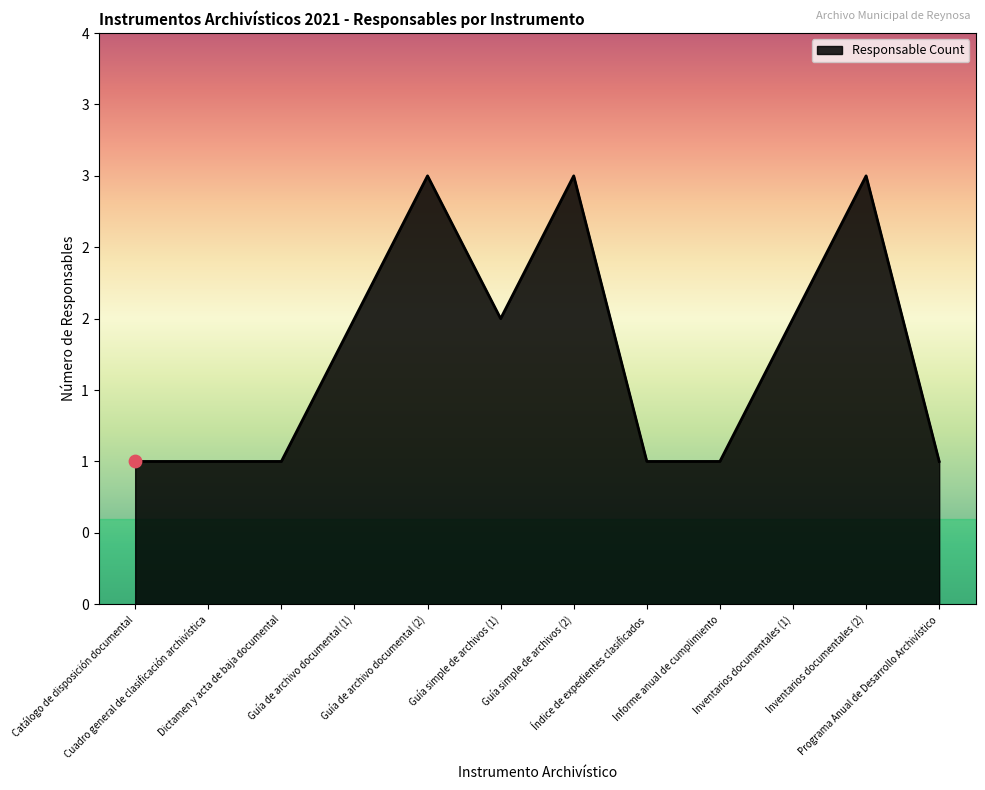

Approximately how many times larger is the value at Programa Anual de Desarrollo Archivístico compared to Inventarios documentales (1)?

0.5